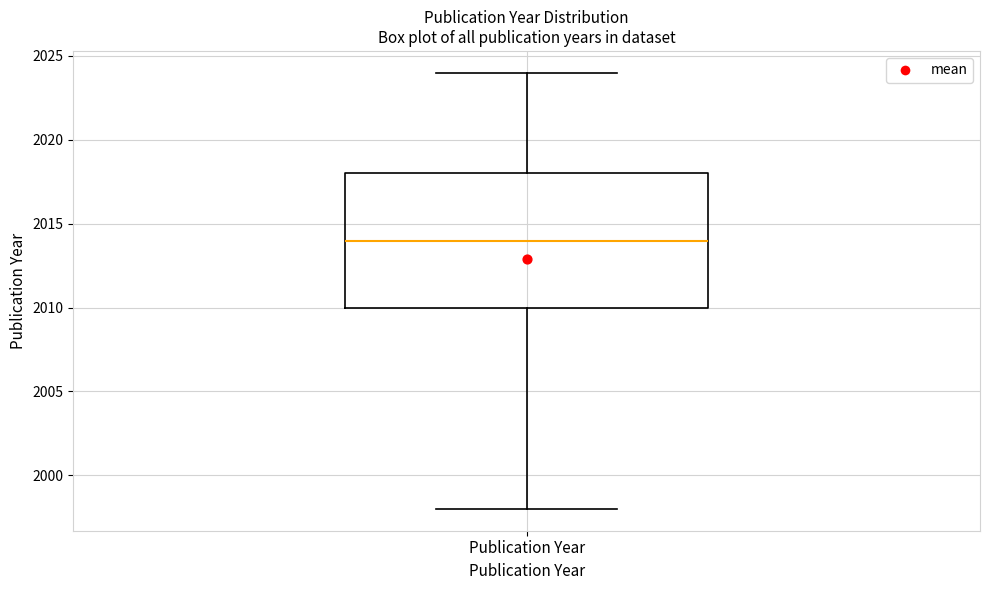

Transcribe this box plot: give where the median line is, the range the box spans, and where the two whiskers end, as read against the y-axis. The values are not printed on the chart, so give them approximately, as read against the axis.

median 2014, box 2010 to 2018, whiskers 1998 to 2024